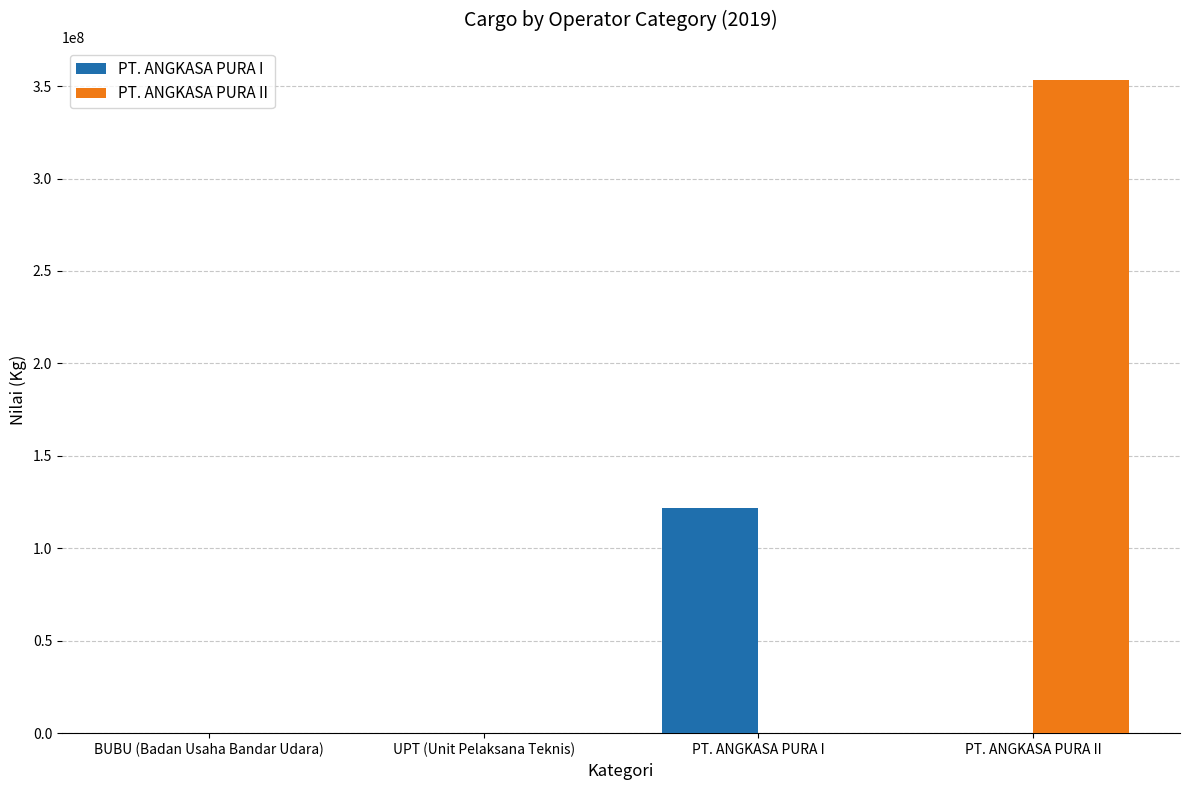

Between BUBU (Badan Usaha Bandar Udara) and PT. ANGKASA PURA I, which series saw the biggest shift?

PT. ANGKASA PURA I